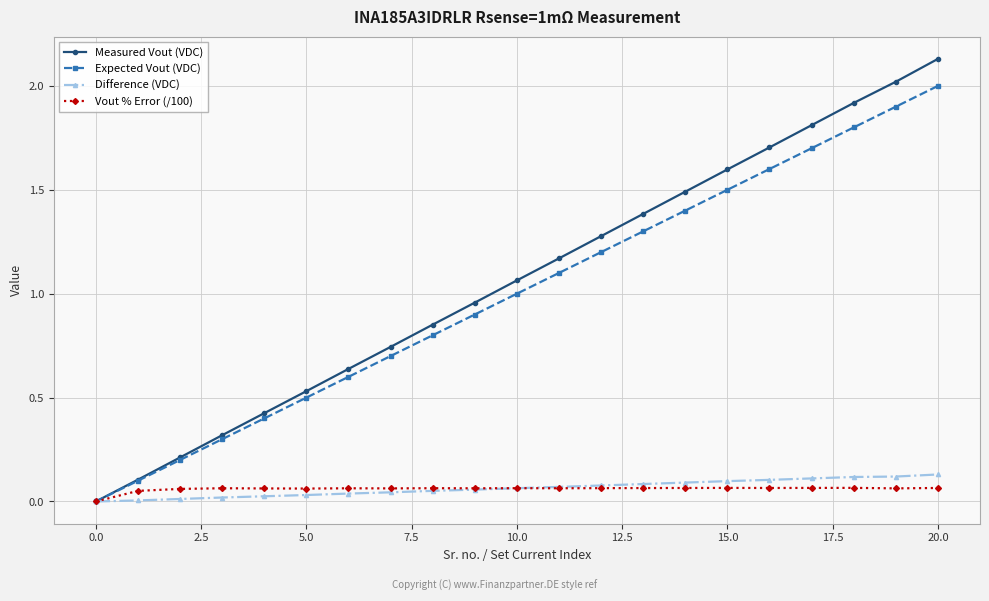

Which series has the largest range (max minus min)?

Measured Vout (VDC)